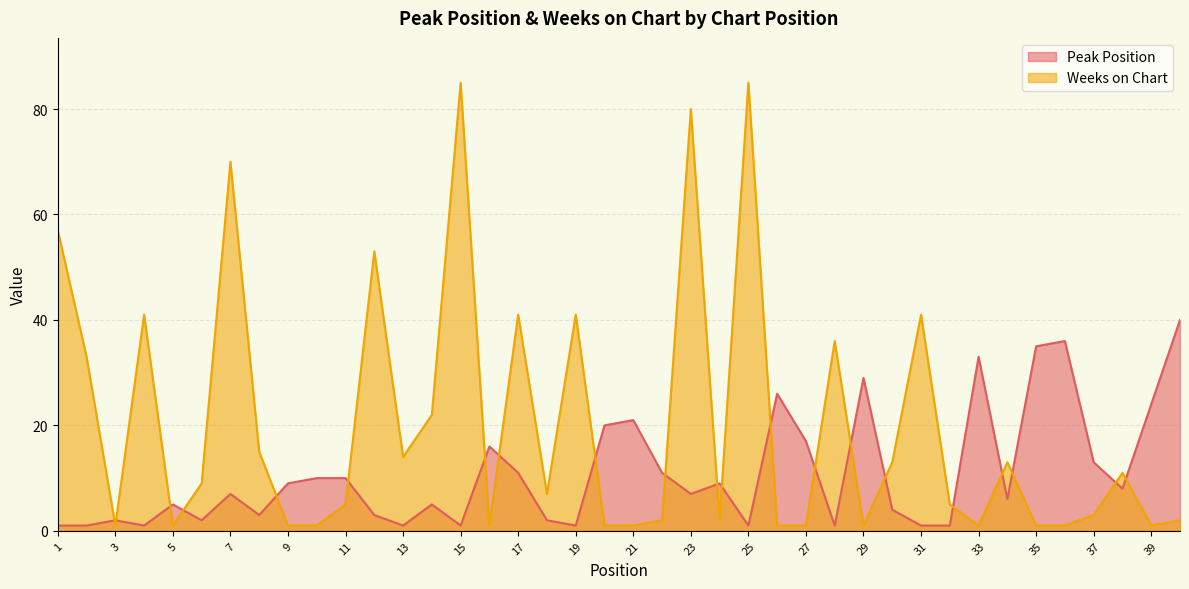

True or false: Peak Position and Weeks on Chart cross at least once.

True